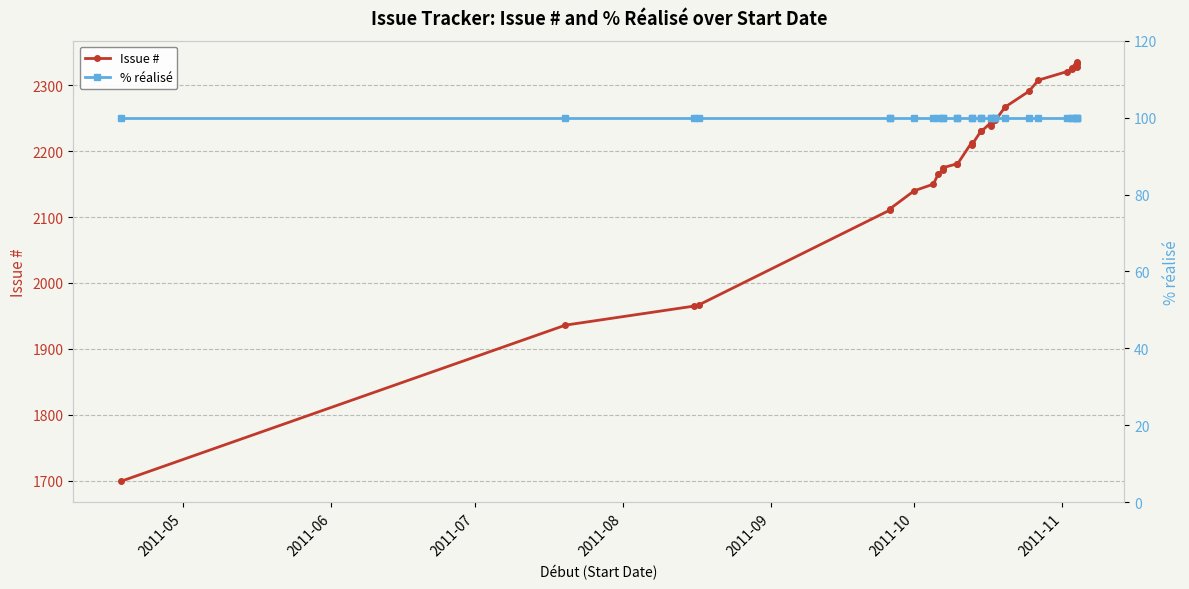

True or false: Issue # and % réalisé intersect in this chart.

False